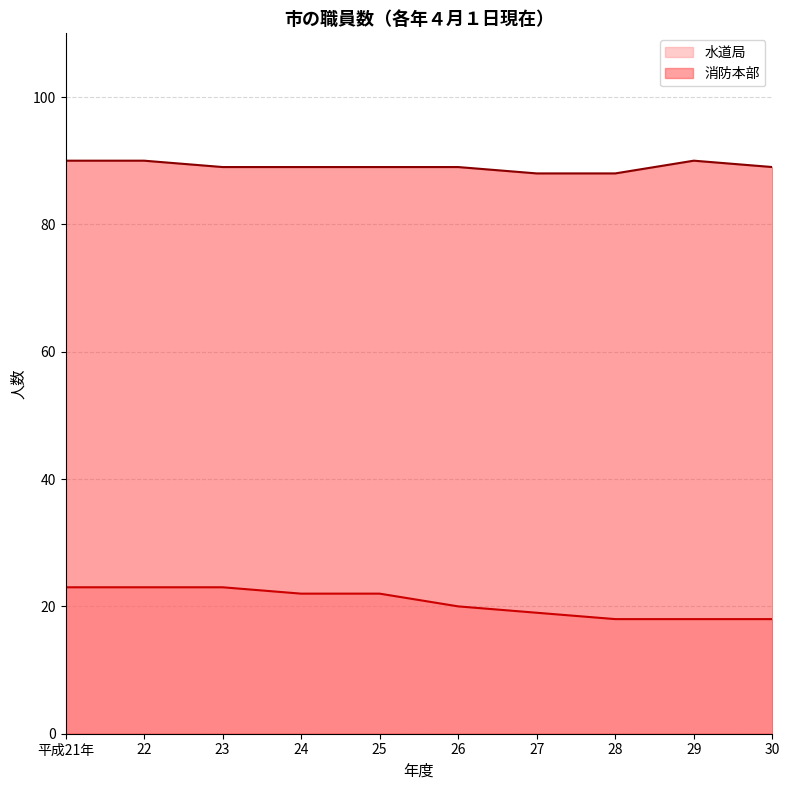

What is the value of the 消防本部 point at the 2nd from the left?

90